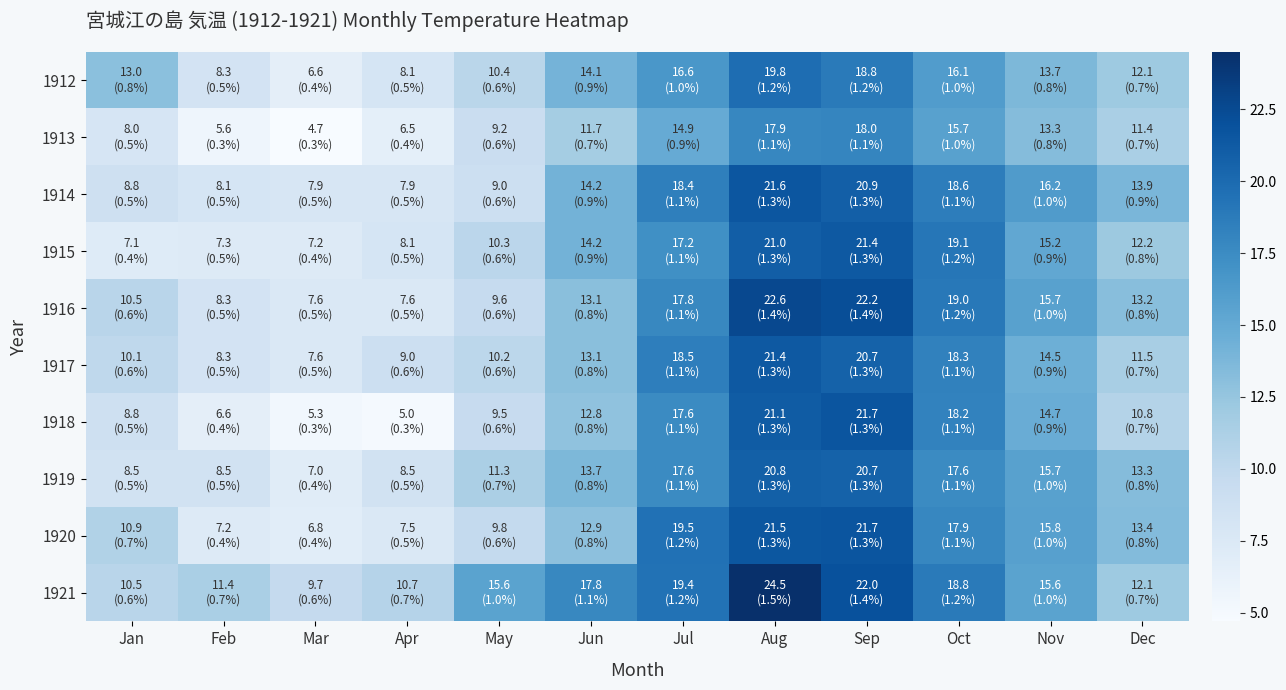

Which has a higher value, Jun or Jan?

Jun